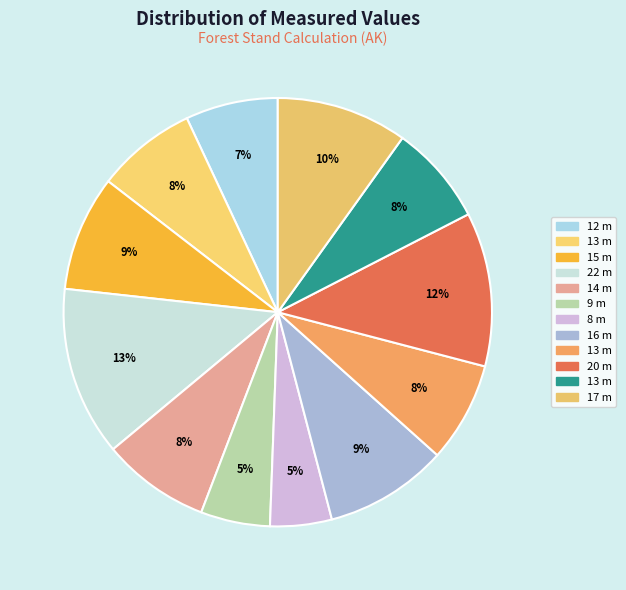

How many segments does this pie chart have?

12